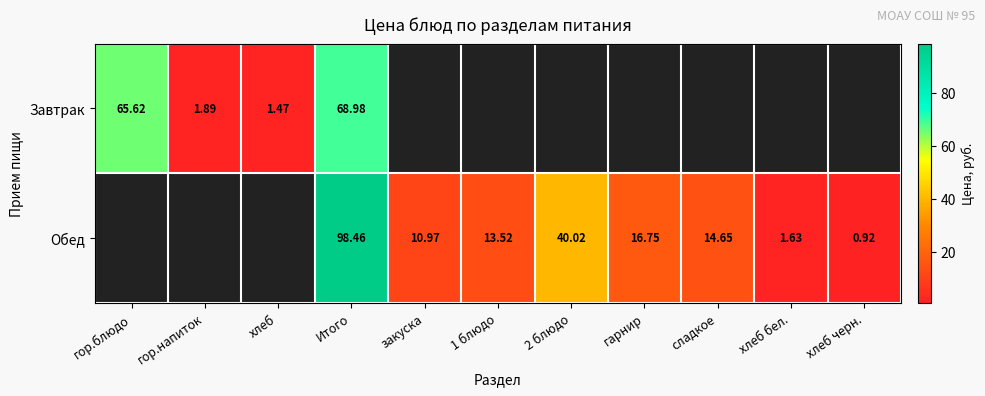

Is the value of Завтрак at хлеб greater than the value of Обед at 1 блюдо?

No